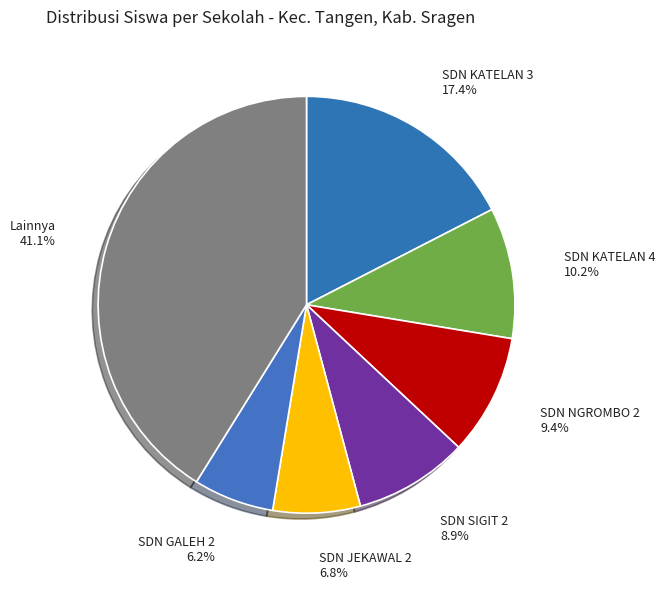

How many slices are in this pie chart?

7